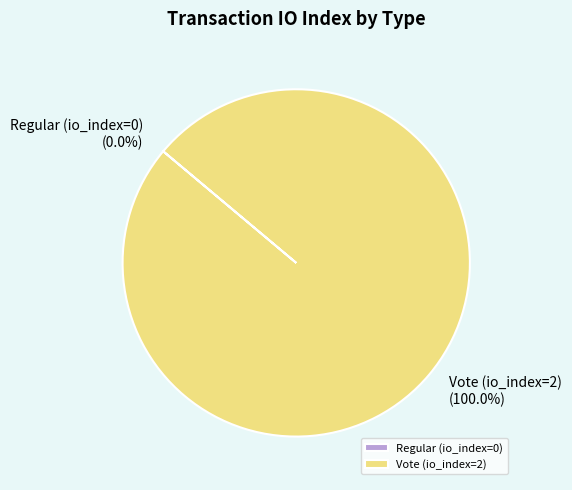

True or false: Regular (io_index=0) accounts for 1% of the total.

False